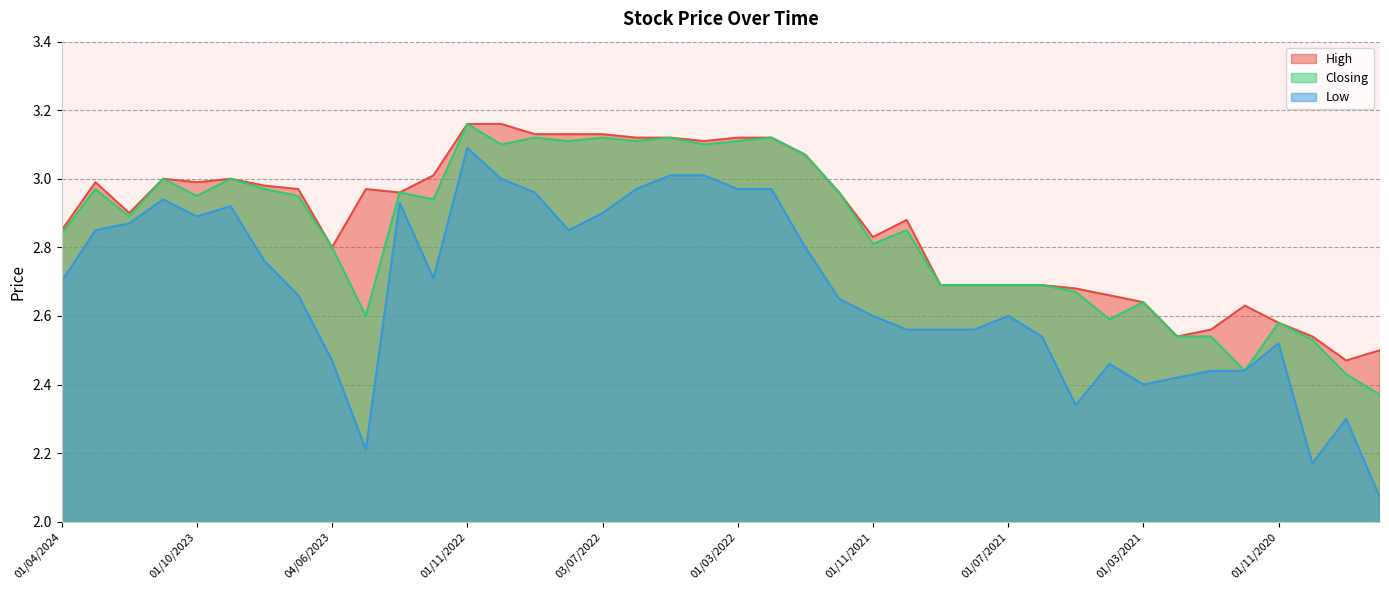

What is the label of the 11th point from the right?

01/06/2021